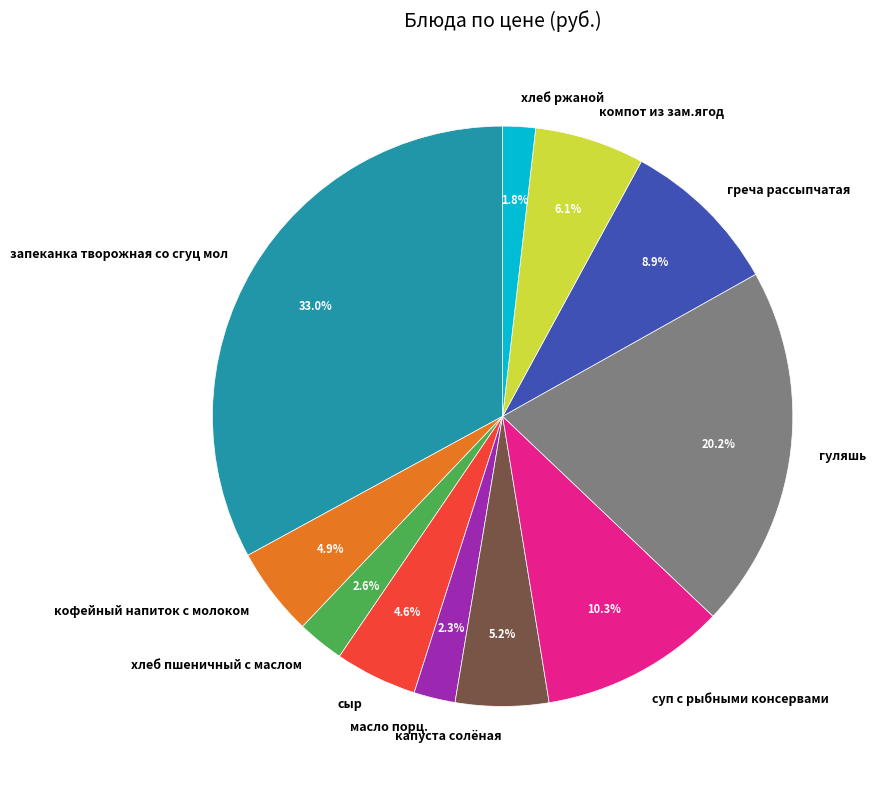

The гуляшь slice represents 20% of the pie. True or false?

True